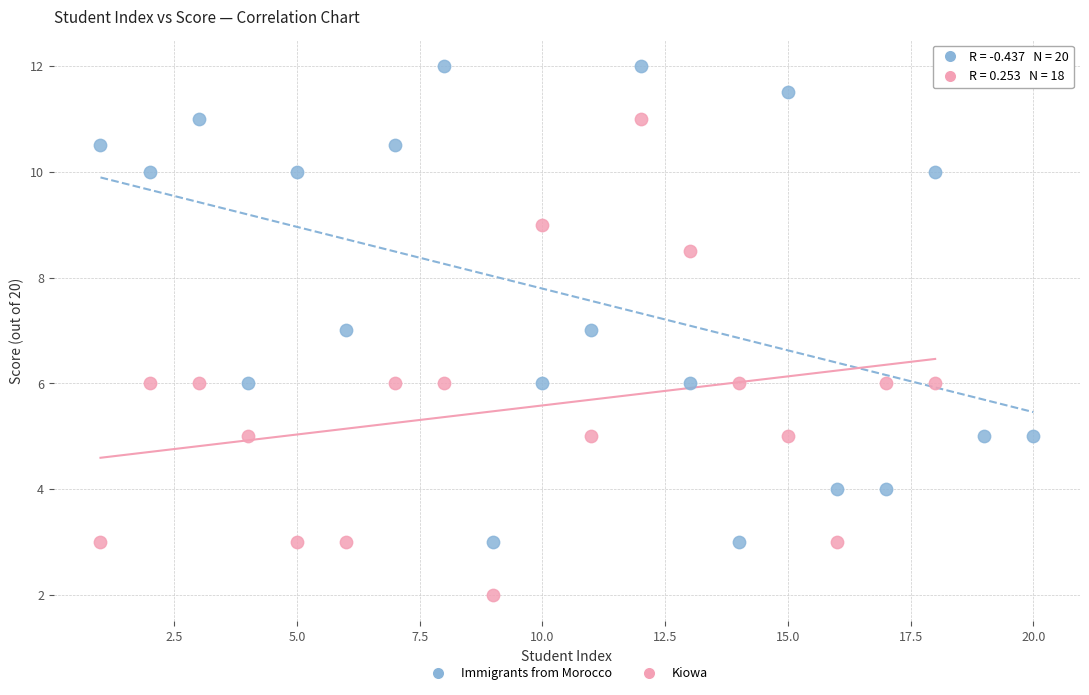

Which series contains the lowest Y value?

Kiowa